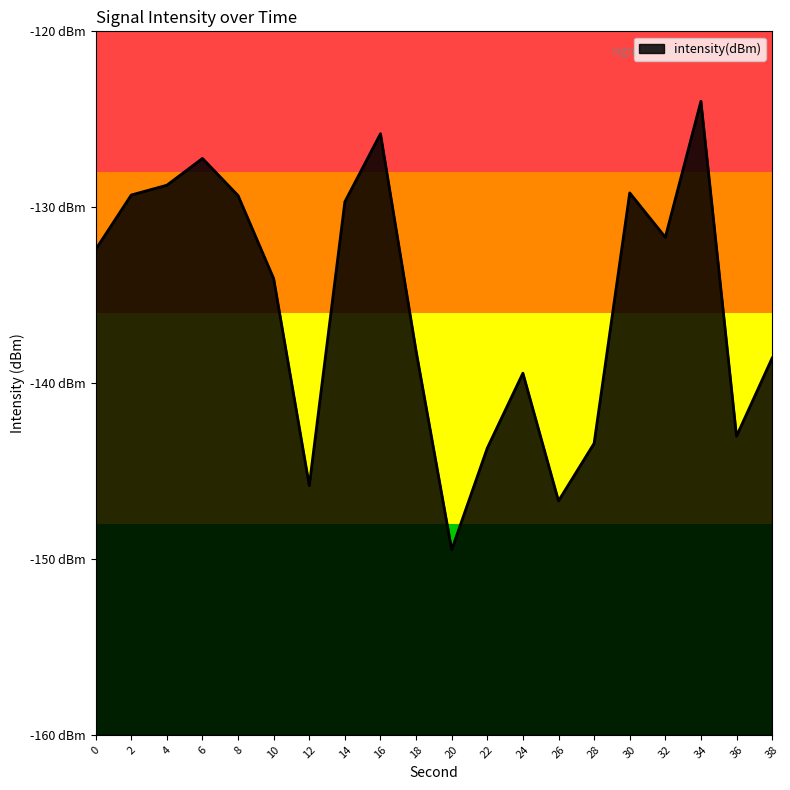

Which label corresponds to the largest value in the chart?

34